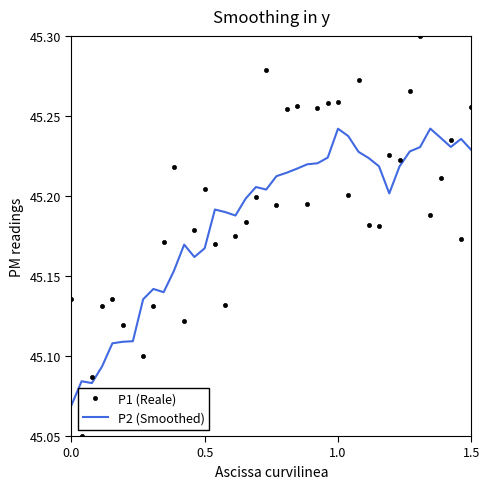

List the series in order of their peak value, lowest first.

P2 (Smoothed), P1 (Reale)